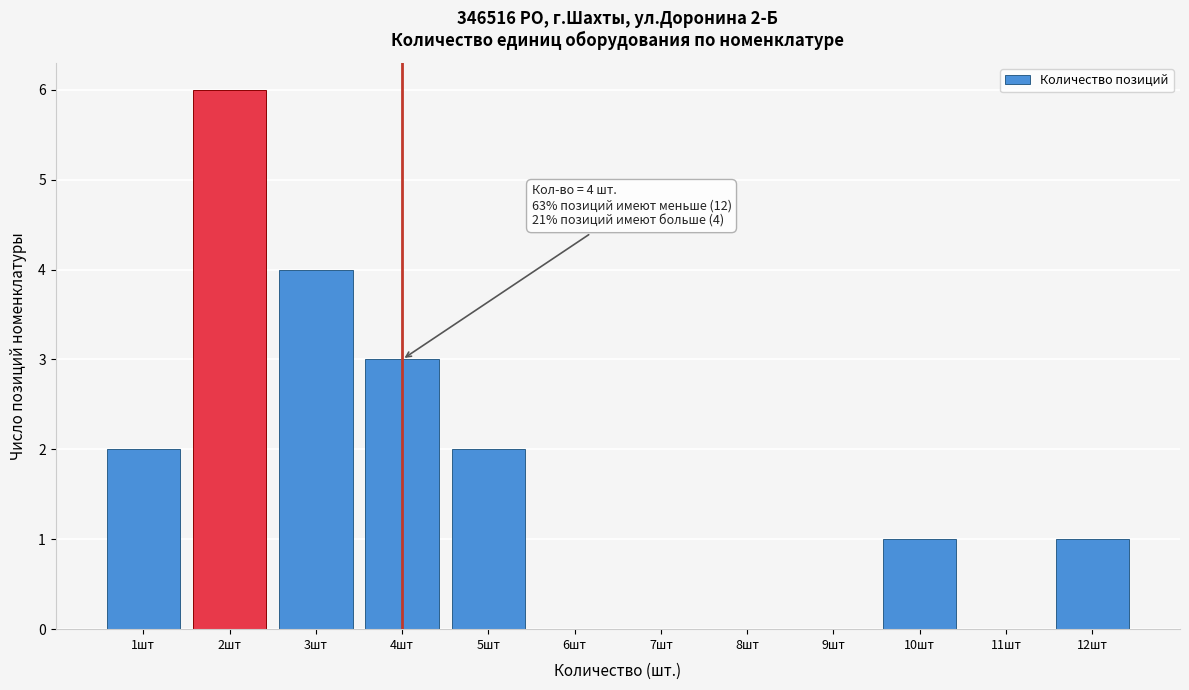

Over which range of the x-axis is the bar tallest?

1.5 to 2.5